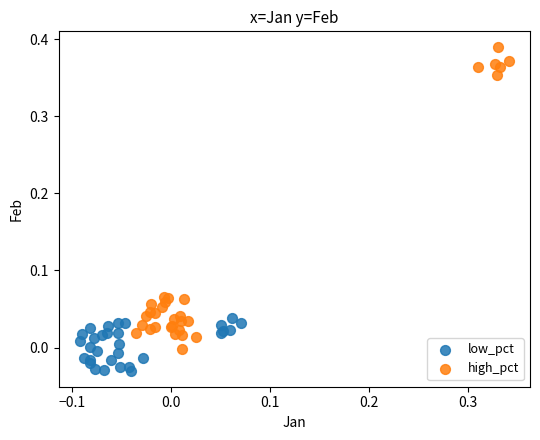

Which series contains the lowest Y value?

low_pct